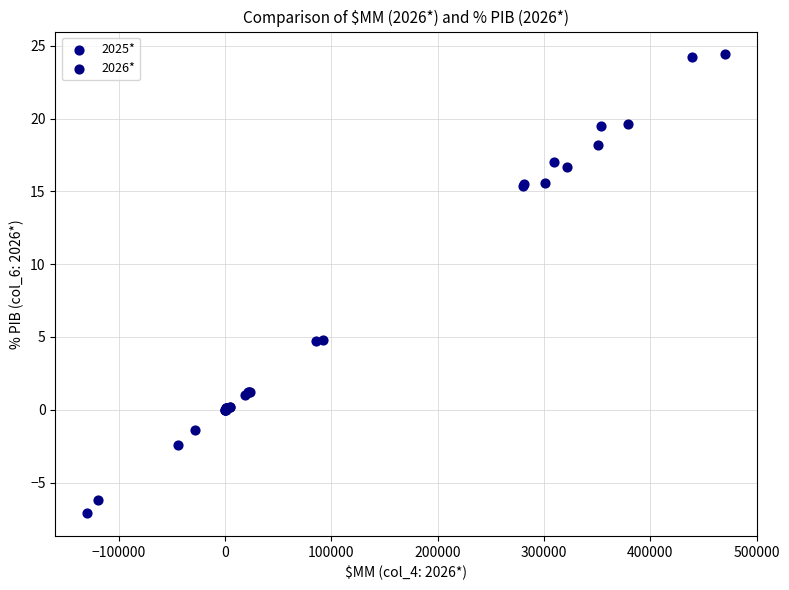

Which series has the largest Y range (max minus min)?

2025*